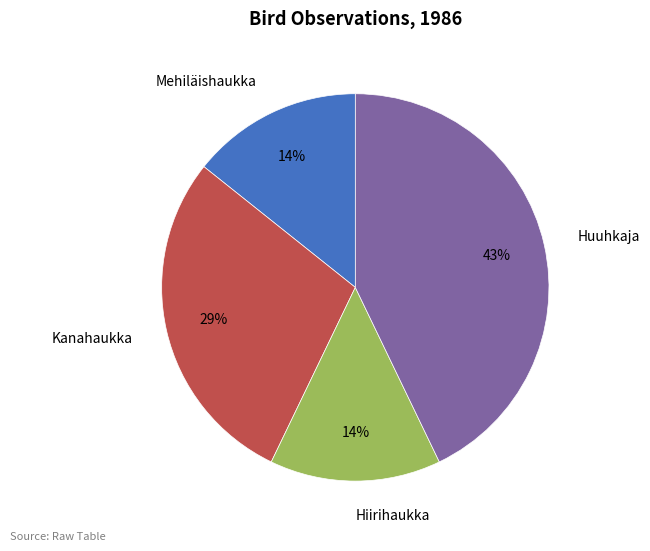

Does Mehiläishaukka account for over 50% of the chart?

No